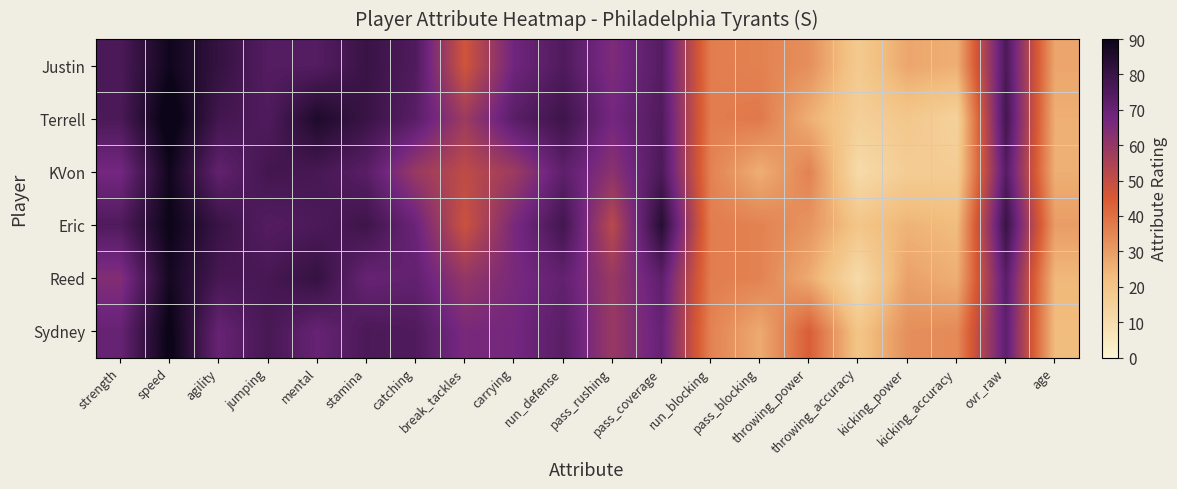

At how many categories does at least one series exceed 45?

13